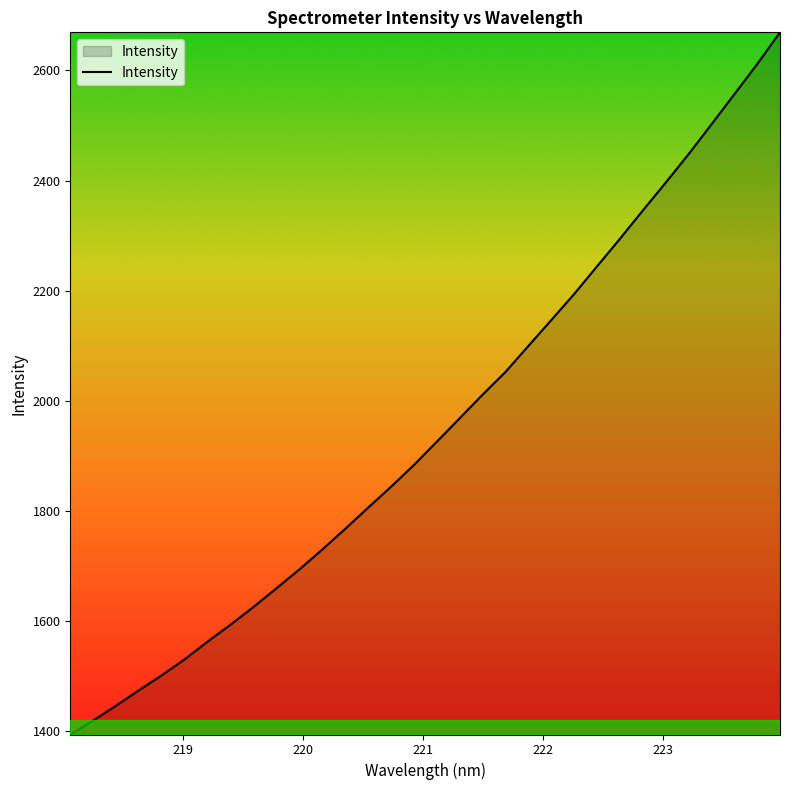

What is the greatest value displayed?

2669.2